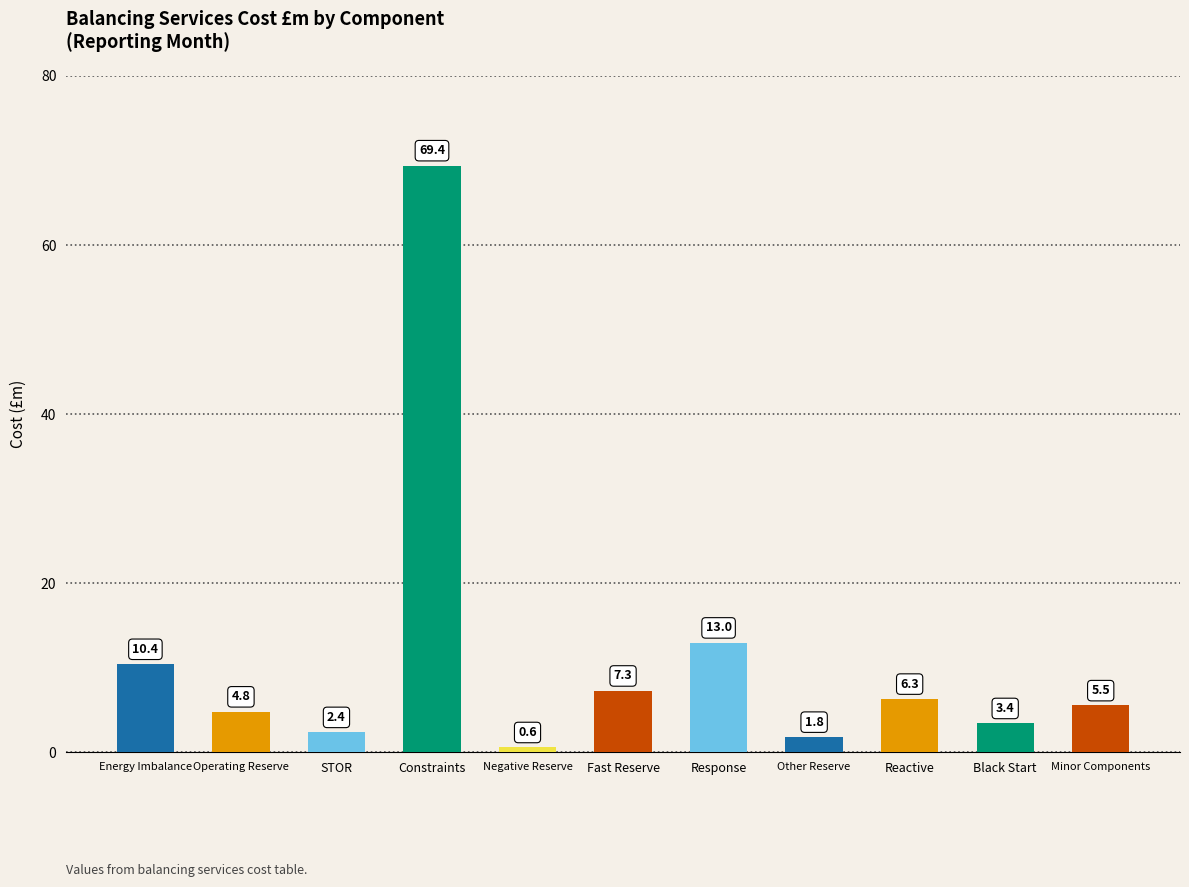

List the labels in order of value, smallest first.

Negative Reserve, Other Reserve, STOR, Black Start, Operating Reserve, Minor Components, Reactive, Fast Reserve, Energy Imbalance, Response, Constraints